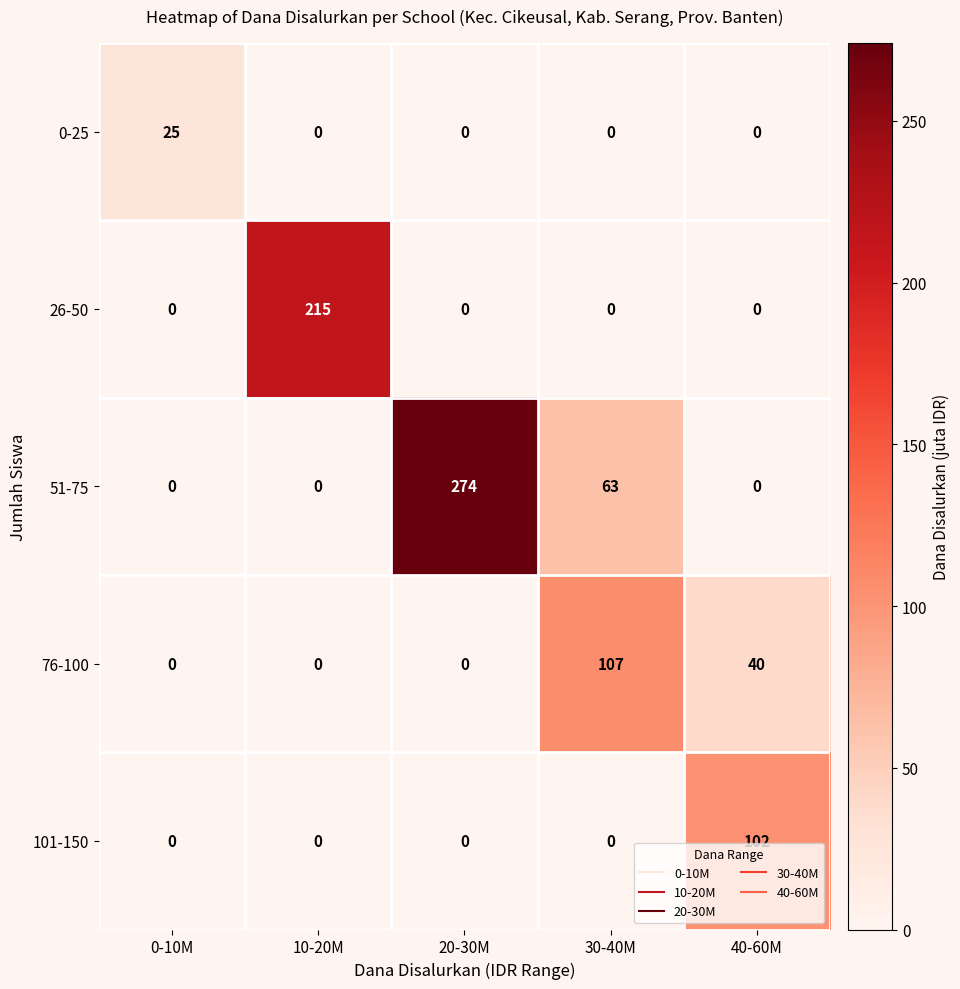

What is the total value across all series at 20-30M?

274